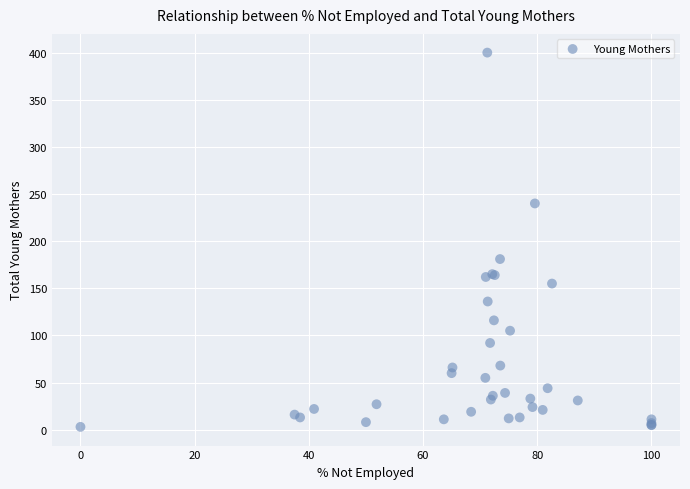

What Y value in the scatter plot is closest to 201?

181